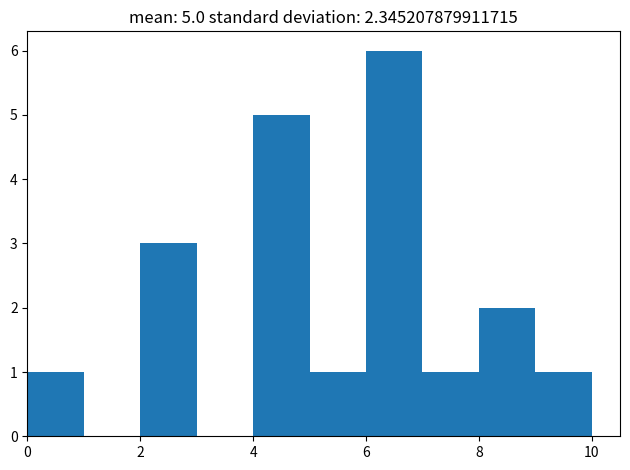

Which range on the x-axis has the tallest bar?

6 to 7